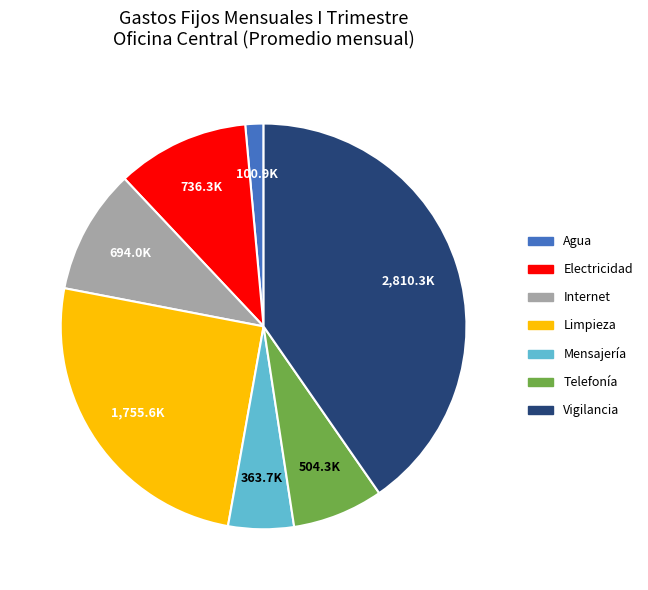

Which slice is the largest?

Vigilancia